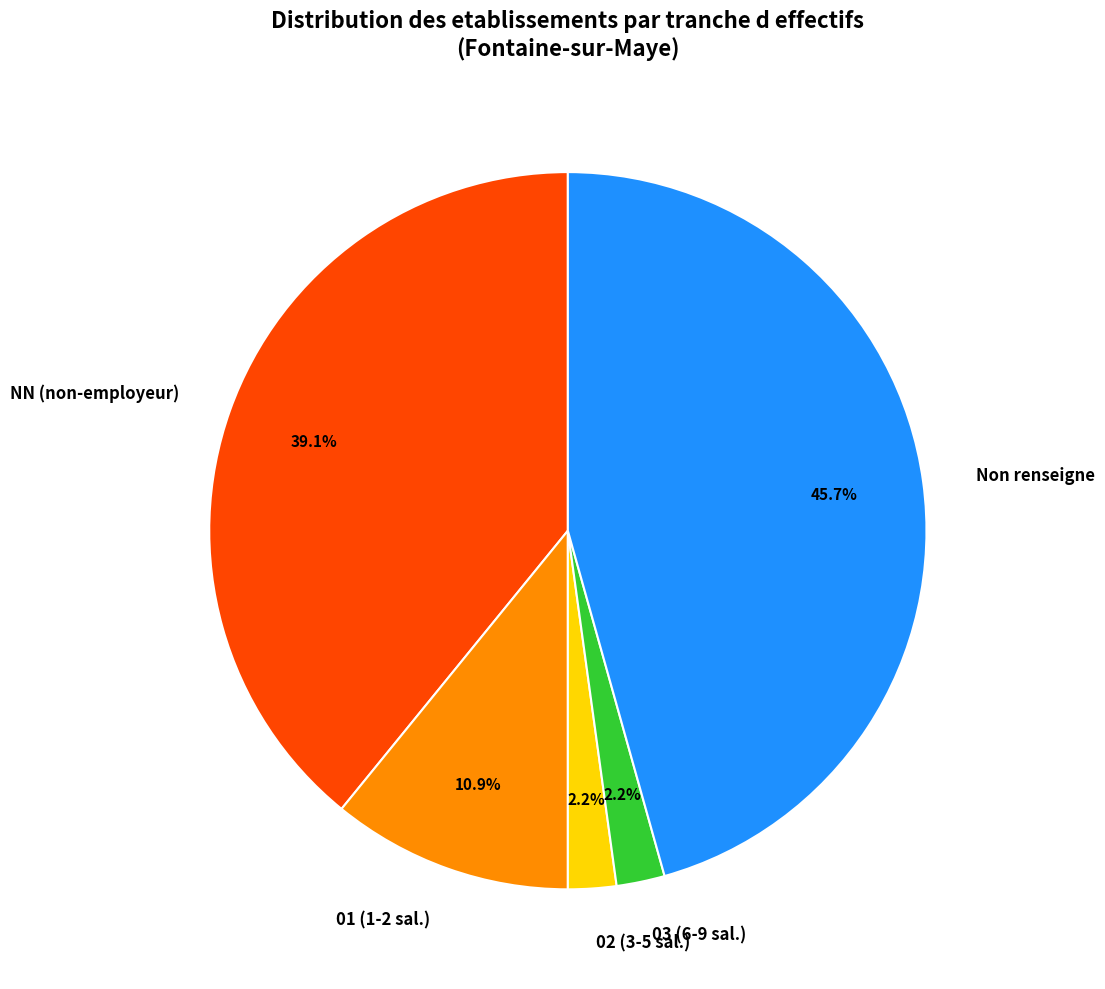

Which category has the biggest portion of the pie?

Non renseigne